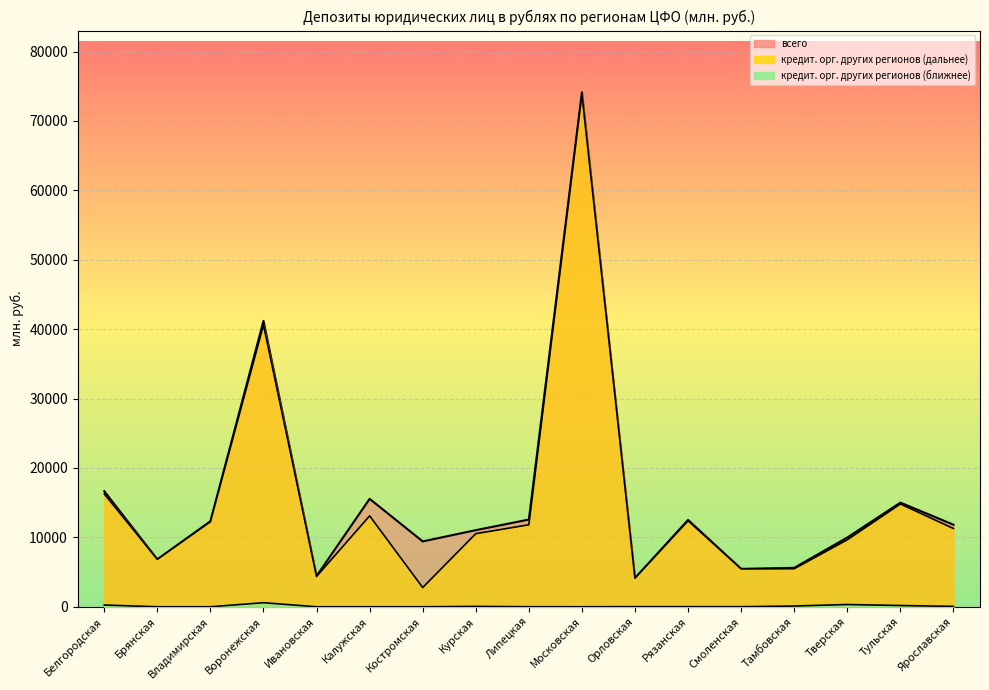

List the labels in order of кредитными организациями других регионов (дальнее) value, largest first.

Московская, Воронежская, Белгородская, Тульская, Калужская, Рязанская, Владимирская, Липецкая, Ярославская, Курская, Тверская, Брянская, Тамбовская, Смоленская, Ивановская, Орловская, Костромская